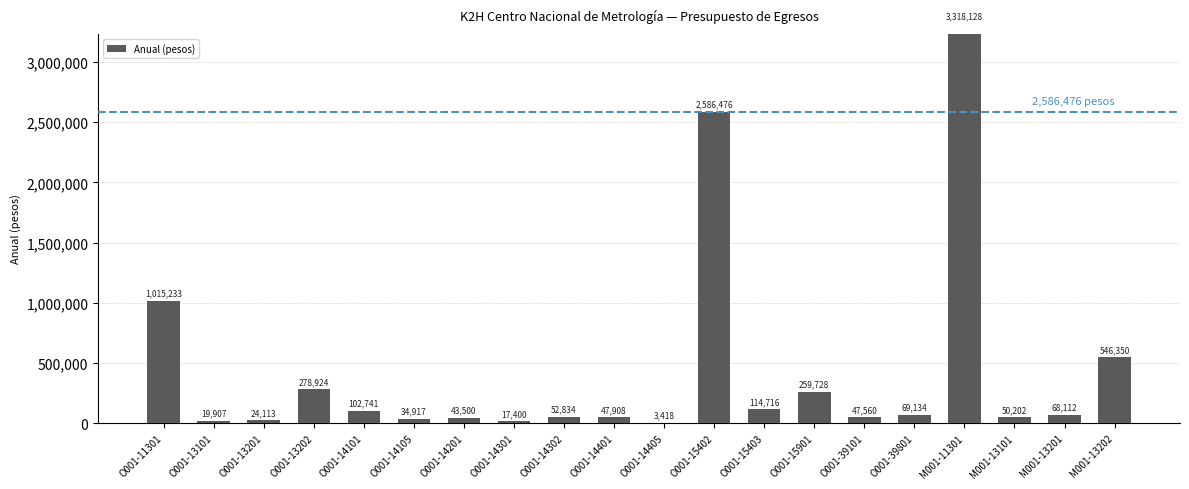

Are the bars horizontal?

No